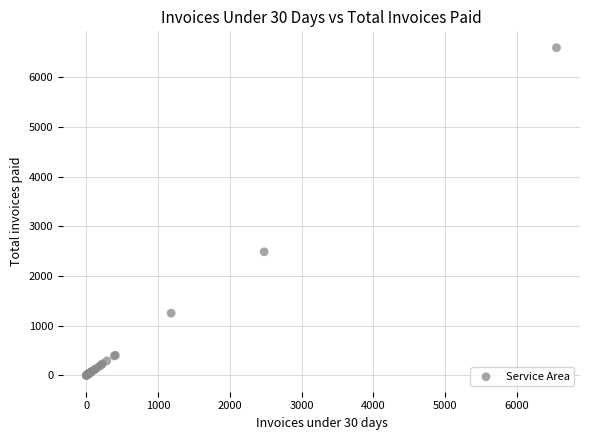

What Y value in the scatter plot is closest to 3299?

2488